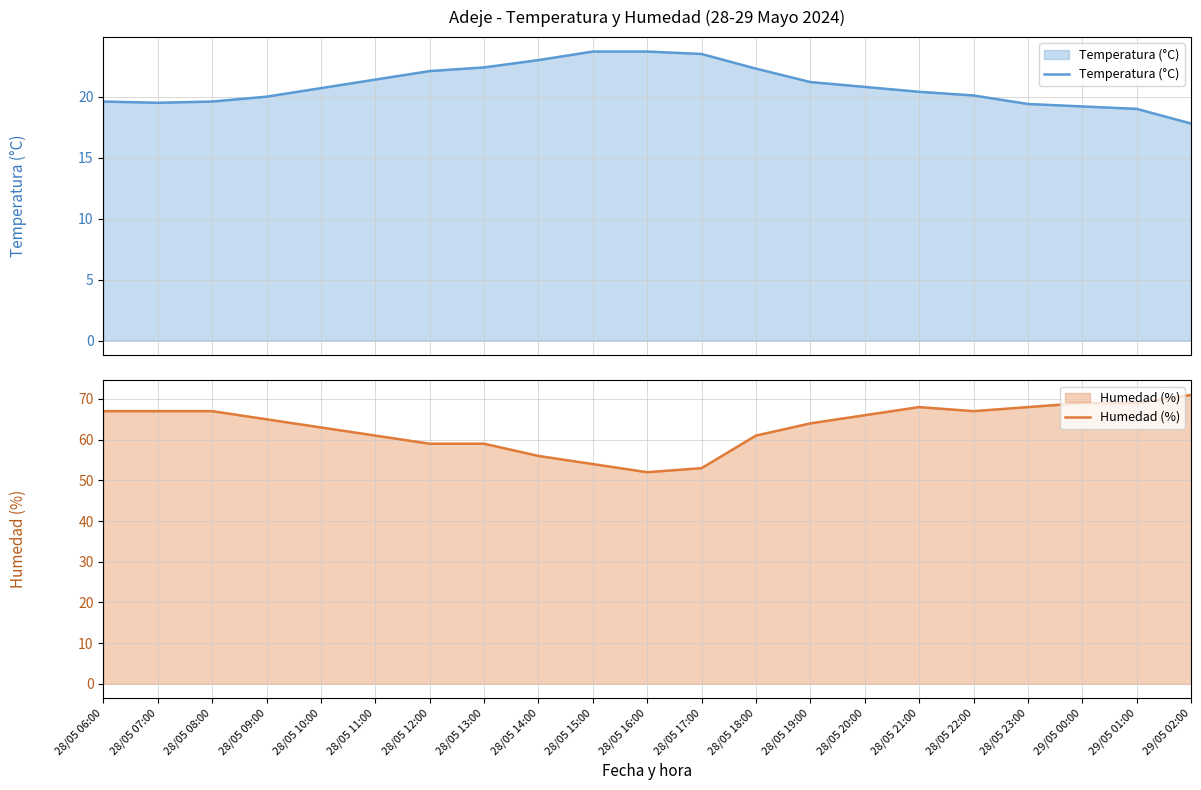

Rank the series at 28/05 16:00 from highest to lowest value.

Humedad (%), Temperatura (°C)